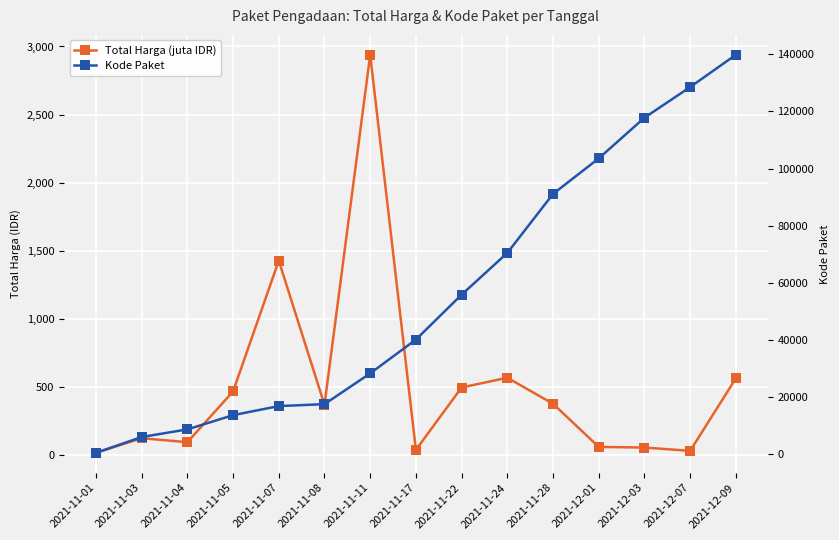

True or false: Kode Paket and Total Harga (juta IDR) cross at least once.

False